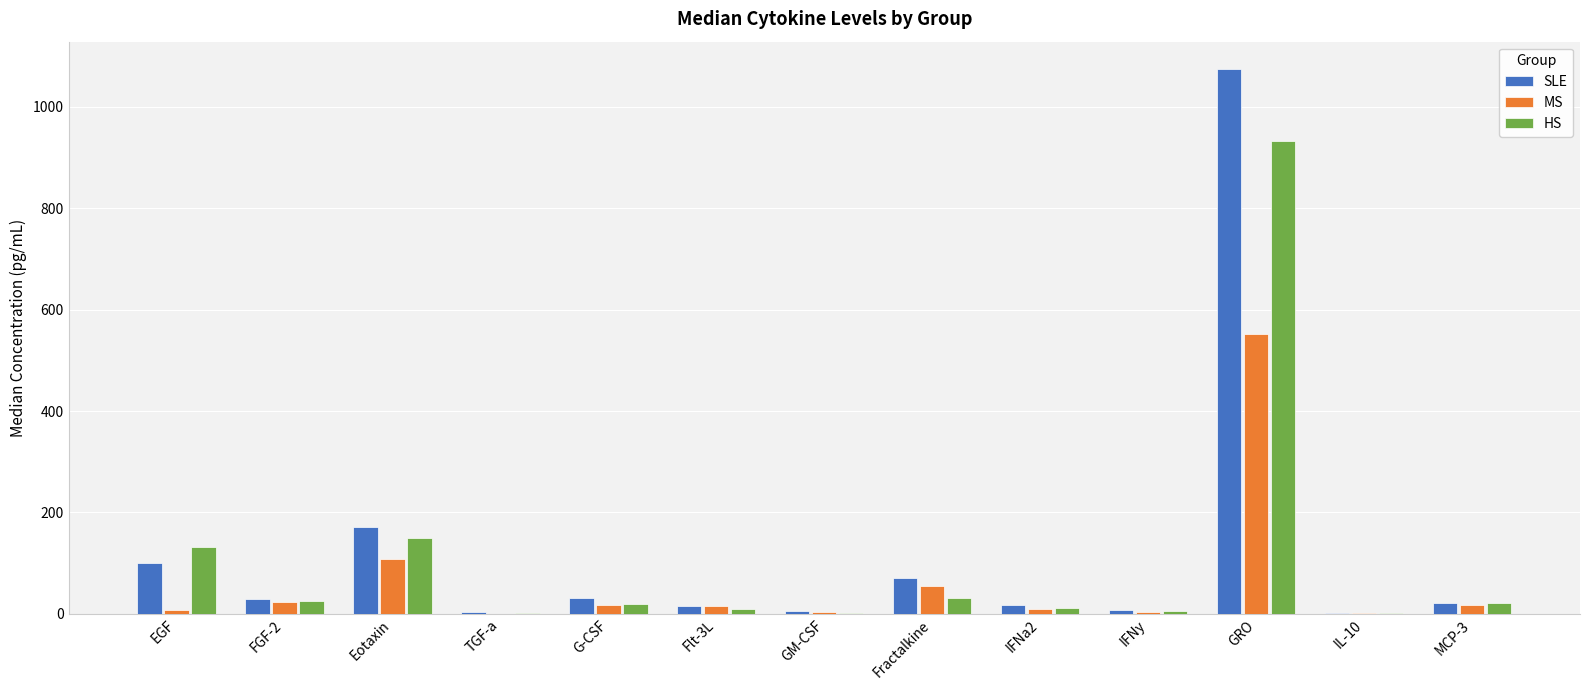

The HS series shows 213.0 at Eotaxin. True or false?

False